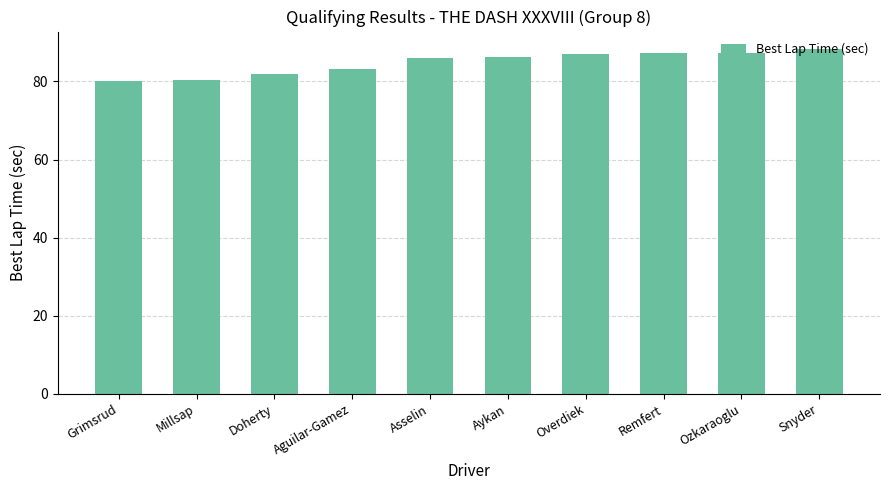

What position from the right is Aguilar-Gamez?

7